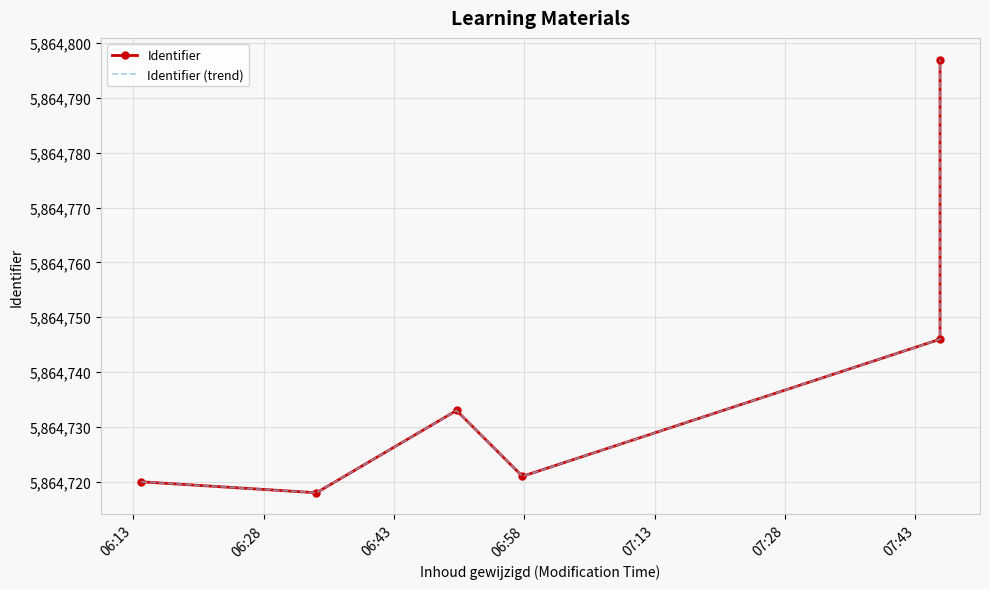

Is this an area chart (filled region under the line)?

No